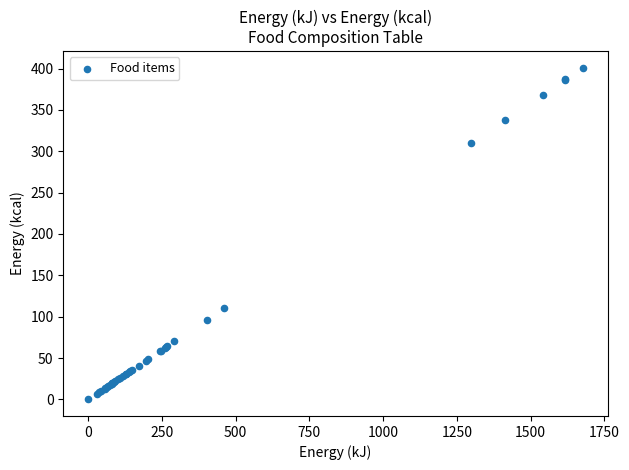

What Y value in the scatter plot is closest to 200?

110.0